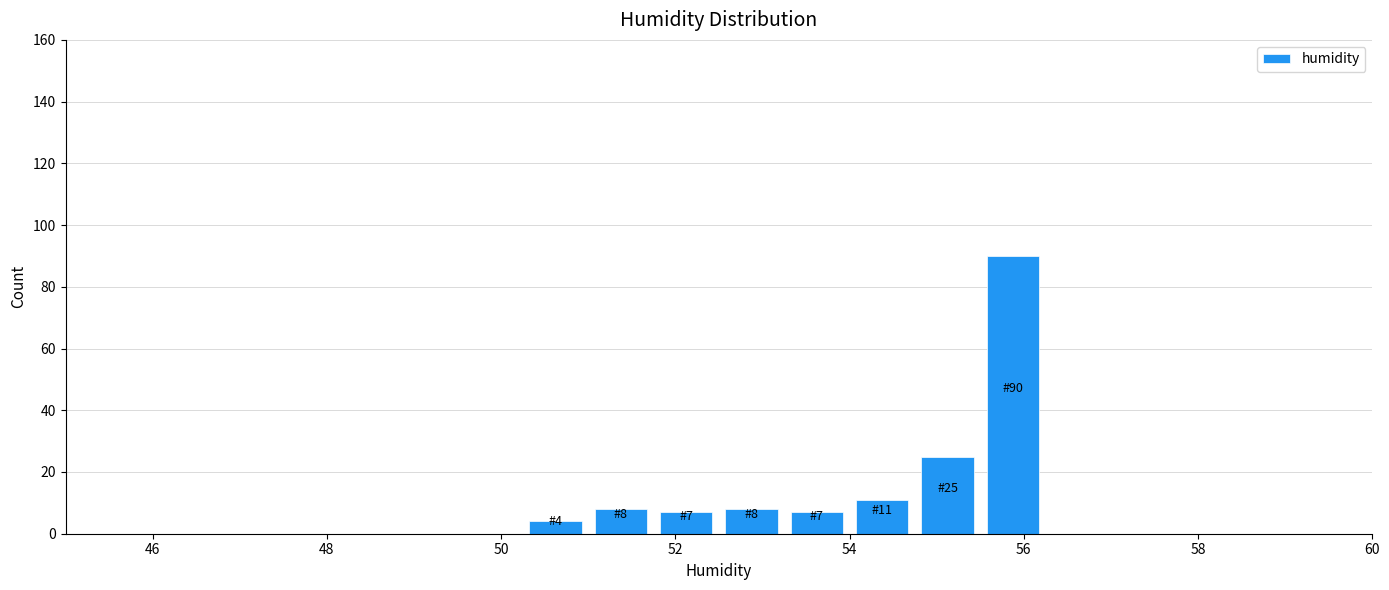

Read against the x-axis, roughly where is the centre of the tallest bar?

55.8